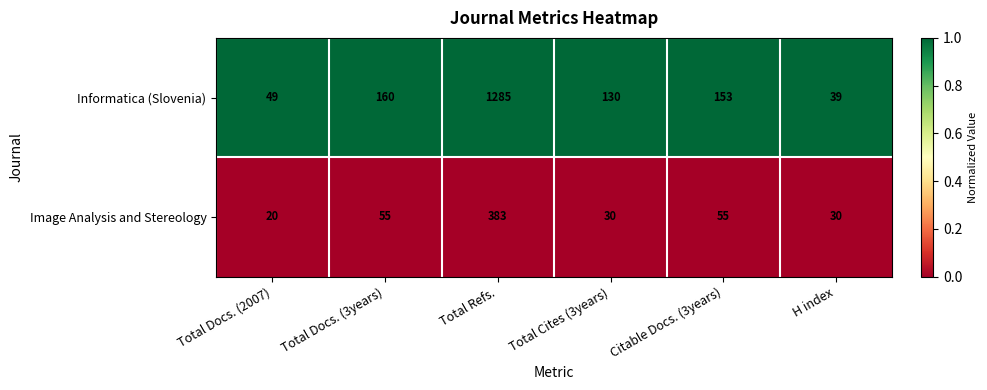

Reading right to left, extract all data points from this chart.

Informatica (Slovenia): 39	153	130	1285	160	49
Image Analysis and Stereology: 30	55	30	383	55	20